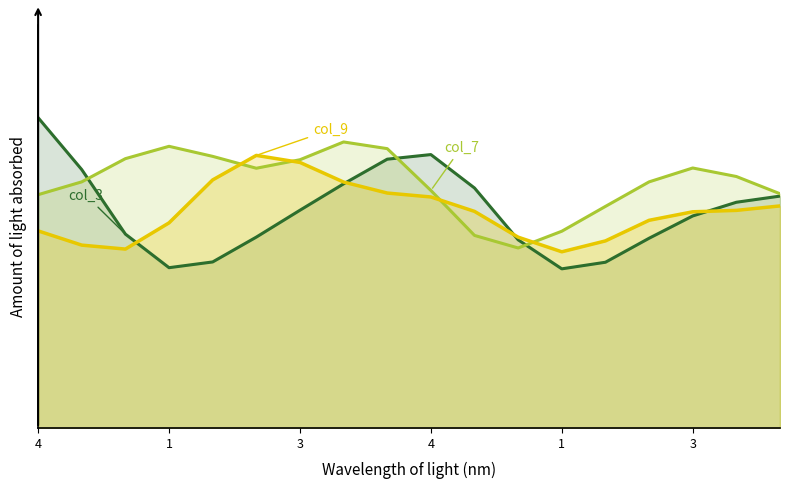

What is the label of the 10th point from the right?

8